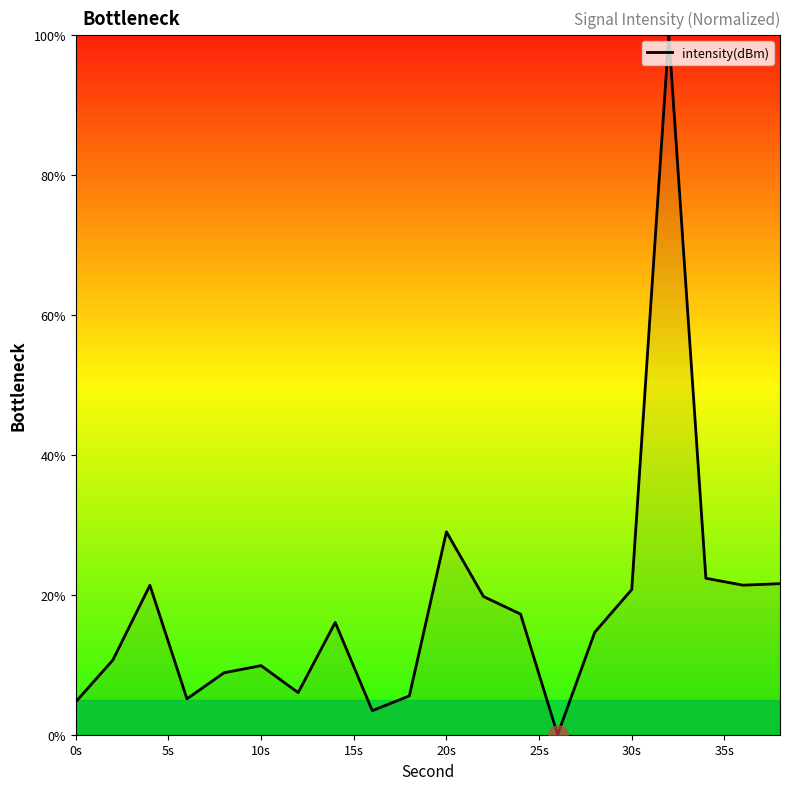

What is the sum of all values?

358.4